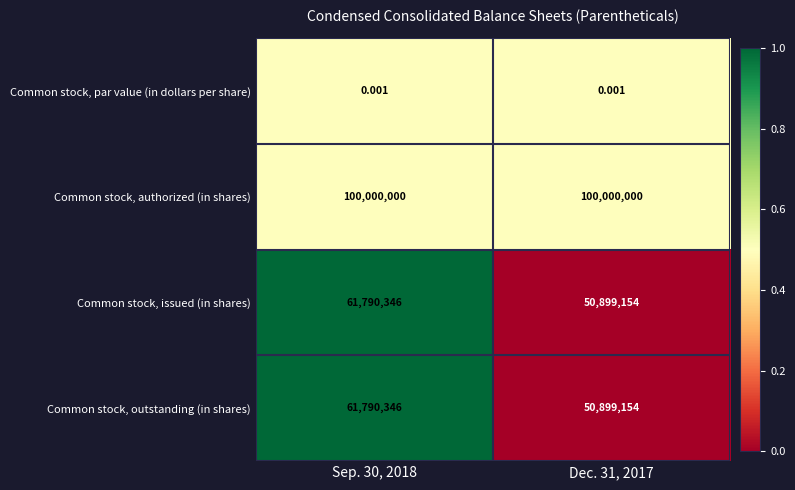

At which category is the sum across all series the highest?

Sep. 30, 2018